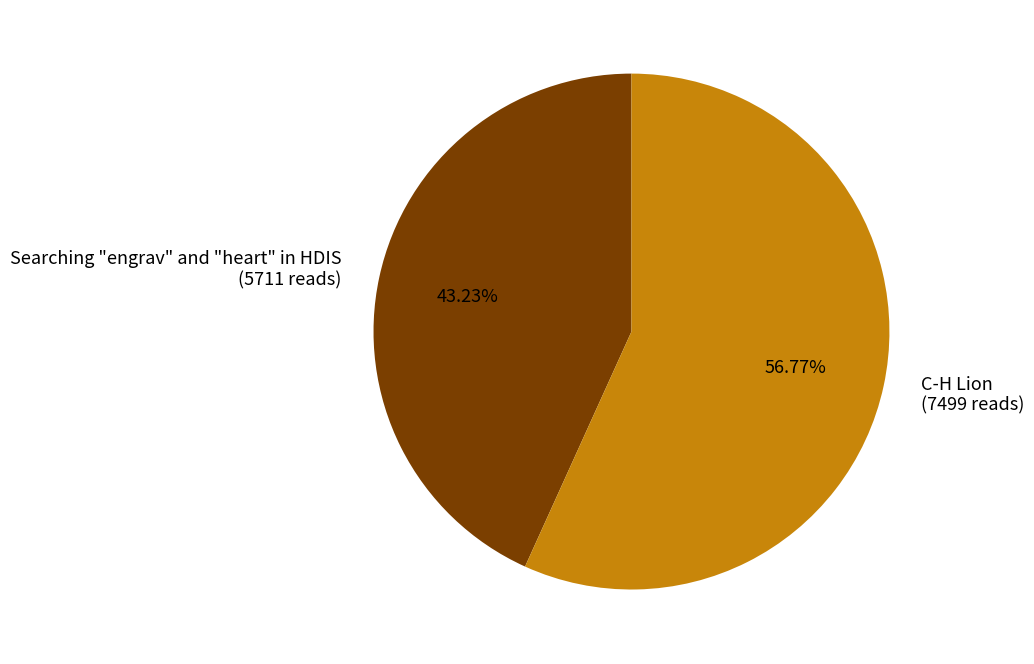

Between C-H Lion and Searching "engrav" and "heart" in HDIS, which is larger?

C-H Lion